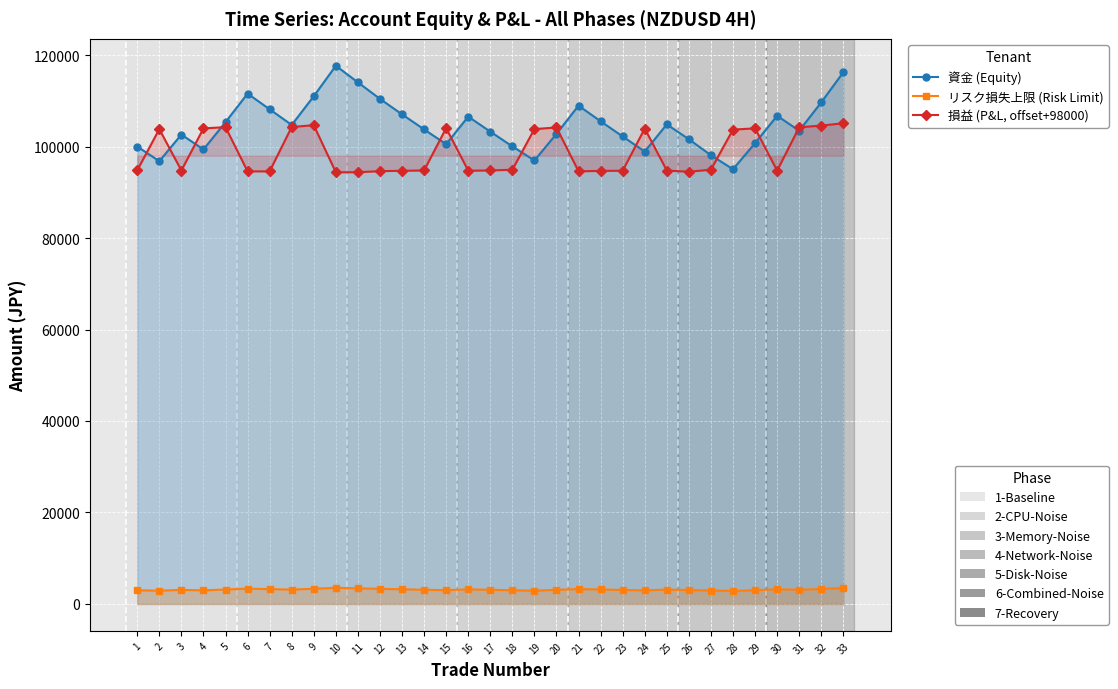

What is the minimum value shown in the chart?

2851.3